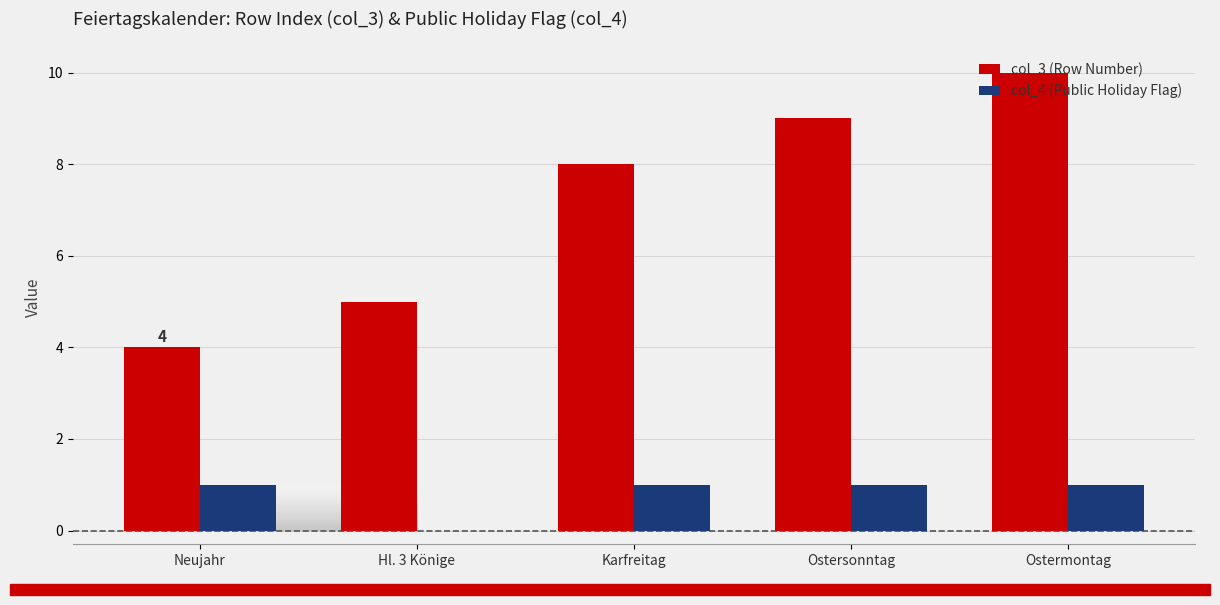

Which label corresponds to the largest value in the chart?

Ostermontag